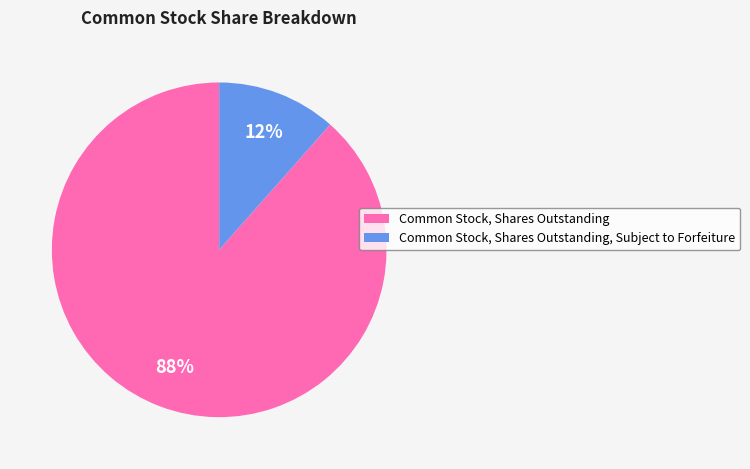

To the nearest percent, what portion does Common Stock, Shares Outstanding represent?

88%